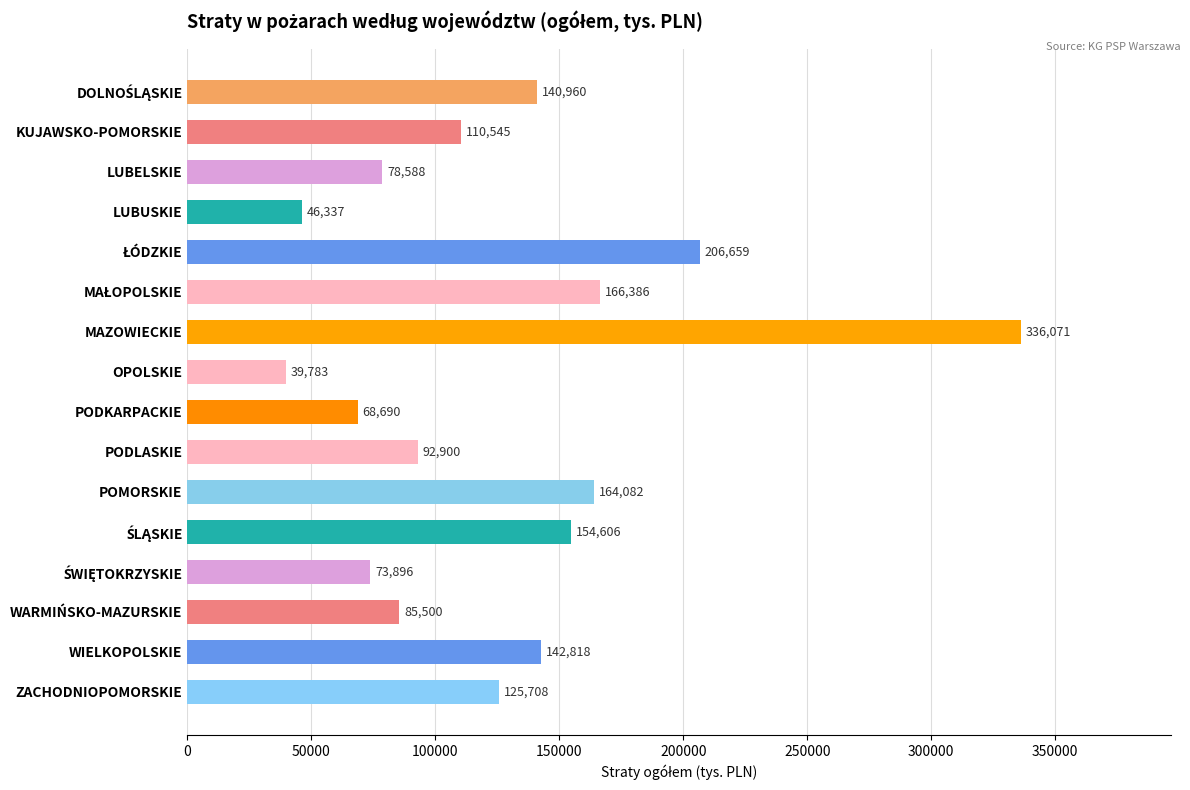

What is the label of the 10th bar from the top?

PODLASKIE